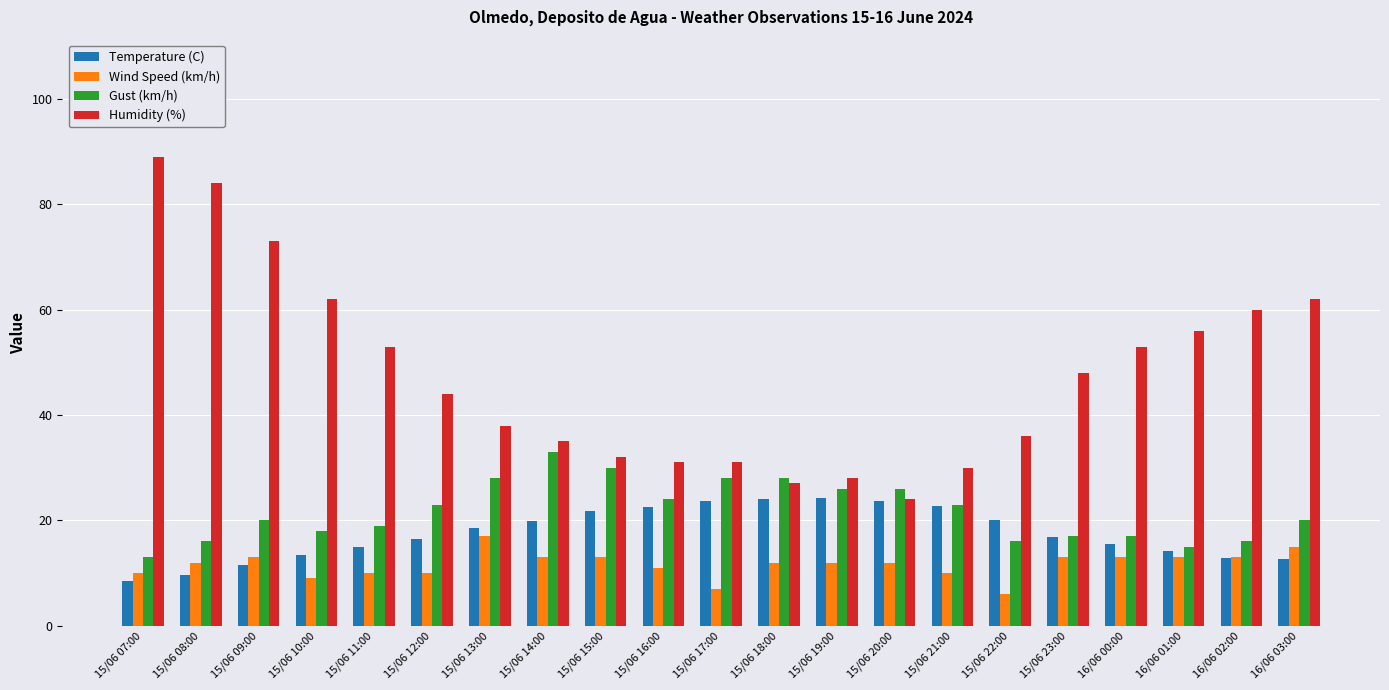

List the series in order of their peak value, highest first.

Humidity (%), Gust (km/h), Temperature (C), Wind Speed (km/h)